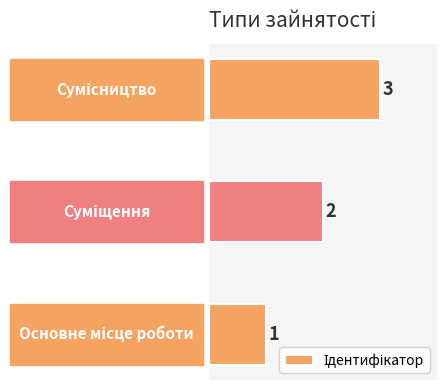

What is the greatest value displayed?

3